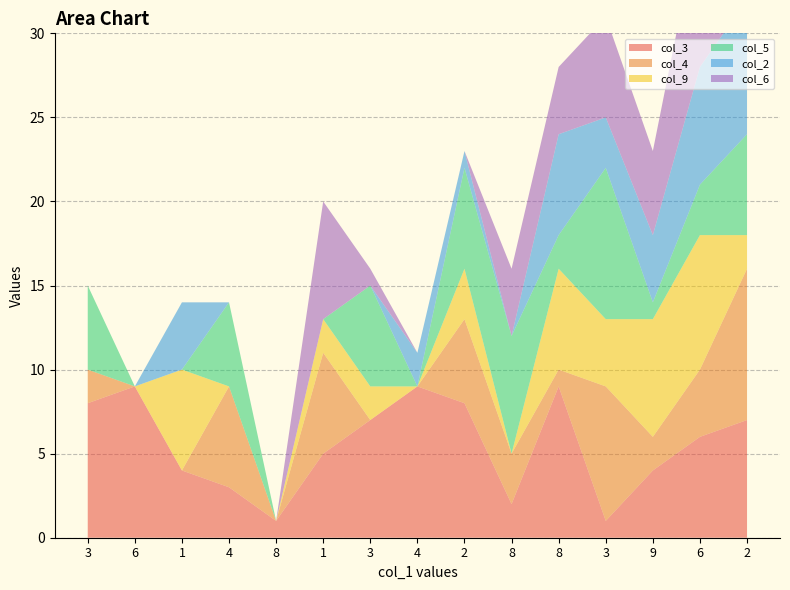

Reading right to left, what are all the values shown in this chart?

col_3: 2=7	6=6	9=4	3=1	8=9	8=2	2=8	4=9	3=7	1=5	8=1	4=3	1=4	6=9	3=8
col_4: 2=9	6=4	9=2	3=8	8=1	8=3	2=5	4=0	3=0	1=6	8=0	4=6	1=0	6=0	3=2
col_9: 2=2	6=8	9=7	3=4	8=6	8=0	2=3	4=0	3=2	1=2	8=0	4=0	1=6	6=0	3=0
col_5: 2=6	6=3	9=1	3=9	8=2	8=7	2=6	4=0	3=6	1=0	8=0	4=5	1=0	6=0	3=5
col_2: 2=8	6=7	9=4	3=3	8=6	8=0	2=1	4=2	3=0	1=0	8=0	4=0	1=4	6=0	3=0
col_6: 2=1	6=9	9=5	3=6	8=4	8=4	2=0	4=0	3=1	1=7	8=0	4=0	1=0	6=0	3=0